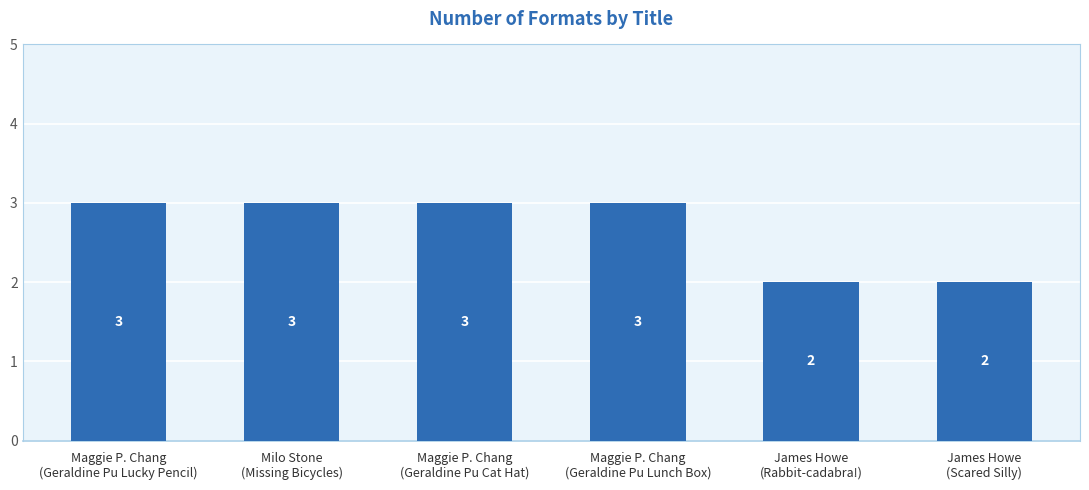

Are the bars horizontal?

No